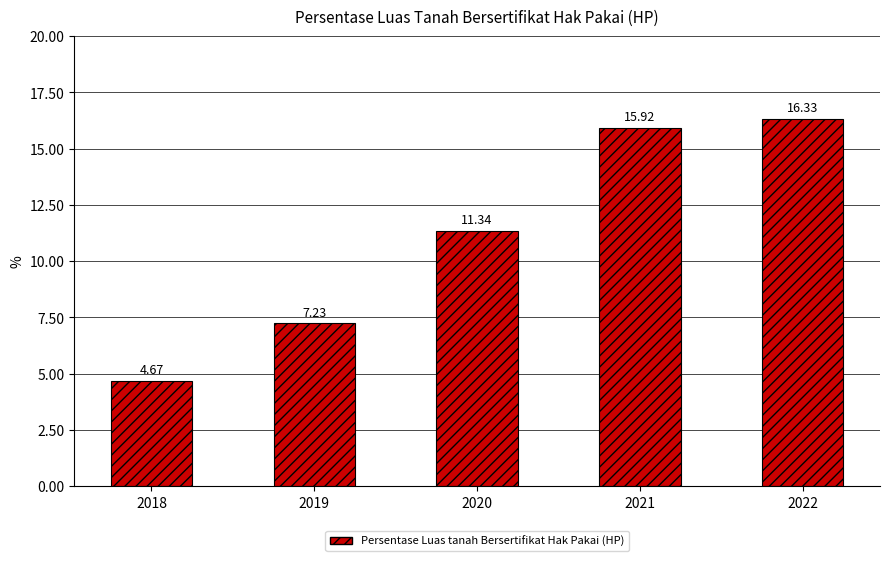

What is the value of the 5th bar from the left?

16.3